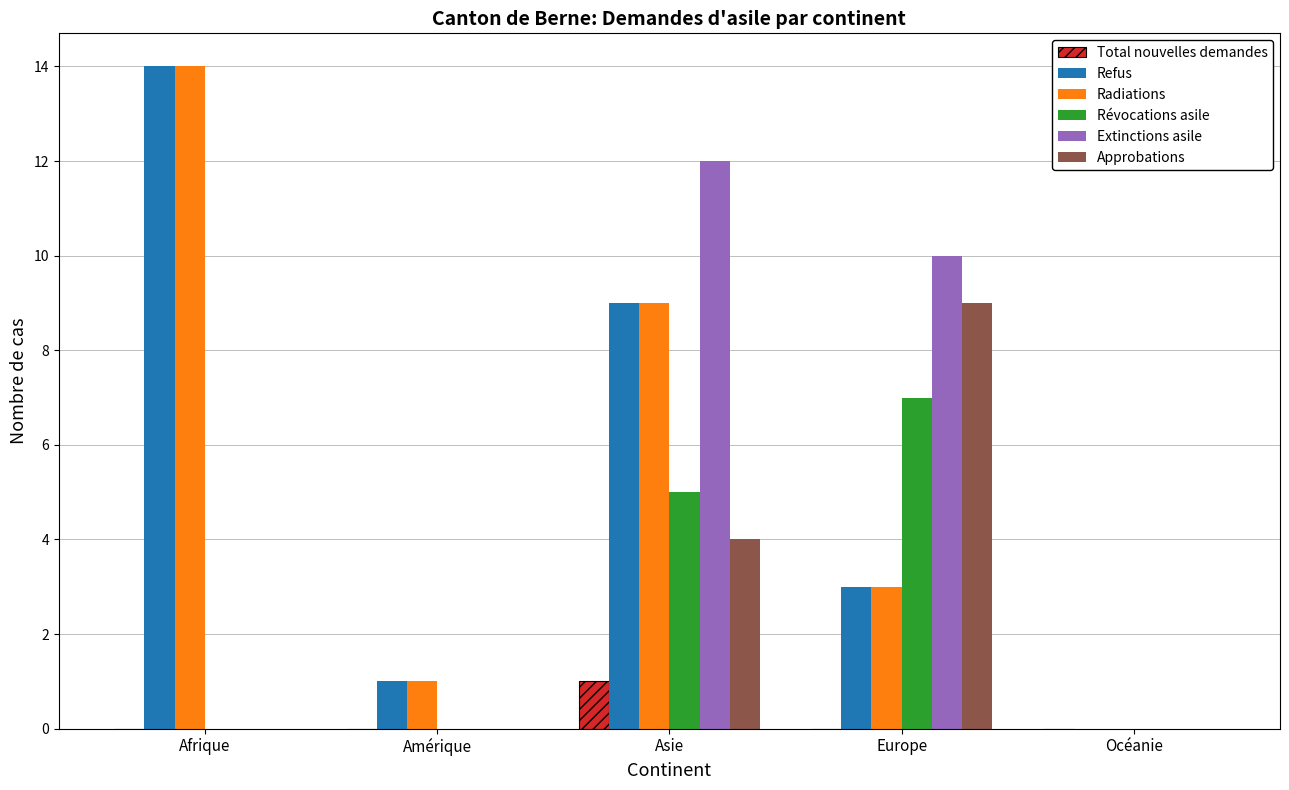

Which label corresponds to the largest value in the chart?

Afrique